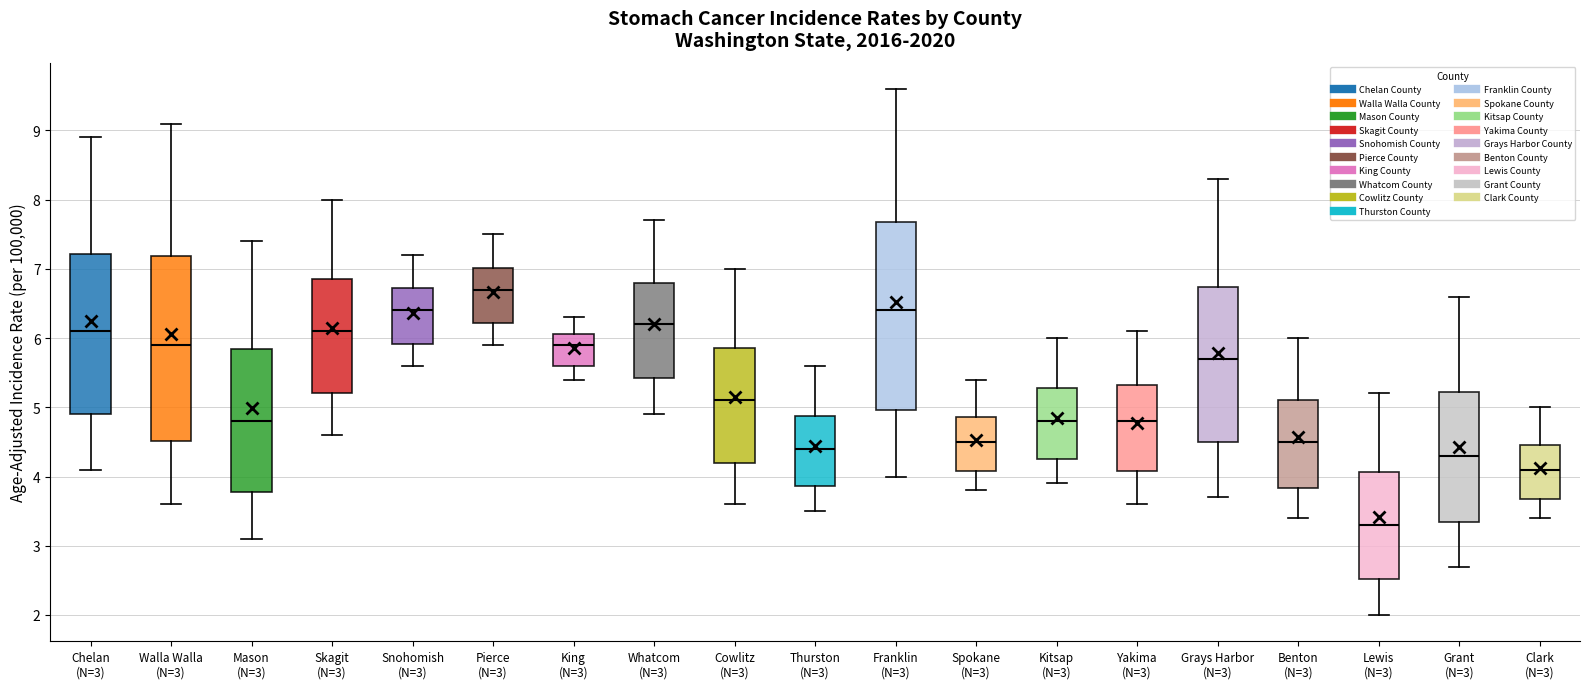

Reading left to right, transcribe this box plot: for each box, give where its median line is, the range the box spans, and where its two whiskers end, as read against the y-axis. The values are not printed on the chart, so give them approximately, as read against the axis.

Chelan (N=3): median 6.1, box 4.9 to 7.2, whiskers 4.1 to 8.9
Walla Walla (N=3): median 5.9, box 4.5 to 7.2, whiskers 3.6 to 9.1
Mason (N=3): median 4.8, box 3.8 to 5.8, whiskers 3.1 to 7.4
Skagit (N=3): median 6.1, box 5.2 to 6.9, whiskers 4.6 to 8.0
Snohomish (N=3): median 6.4, box 5.9 to 6.7, whiskers 5.6 to 7.2
Pierce (N=3): median 6.7, box 6.2 to 7.0, whiskers 5.9 to 7.5
King (N=3): median 5.9, box 5.6 to 6.1, whiskers 5.4 to 6.3
Whatcom (N=3): median 6.2, box 5.4 to 6.8, whiskers 4.9 to 7.7
Cowlitz (N=3): median 5.1, box 4.2 to 5.9, whiskers 3.6 to 7.0
Thurston (N=3): median 4.4, box 3.9 to 4.9, whiskers 3.5 to 5.6
Franklin (N=3): median 6.4, box 5.0 to 7.7, whiskers 4.0 to 9.6
Spokane (N=3): median 4.5, box 4.1 to 4.9, whiskers 3.8 to 5.4
Kitsap (N=3): median 4.8, box 4.3 to 5.3, whiskers 3.9 to 6.0
Yakima (N=3): median 4.8, box 4.1 to 5.3, whiskers 3.6 to 6.1
Grays Harbor (N=3): median 5.7, box 4.5 to 6.7, whiskers 3.7 to 8.3
Benton (N=3): median 4.5, box 3.8 to 5.1, whiskers 3.4 to 6.0
Lewis (N=3): median 3.3, box 2.5 to 4.1, whiskers 2.0 to 5.2
Grant (N=3): median 4.3, box 3.3 to 5.2, whiskers 2.7 to 6.6
Clark (N=3): median 4.1, box 3.7 to 4.5, whiskers 3.4 to 5.0